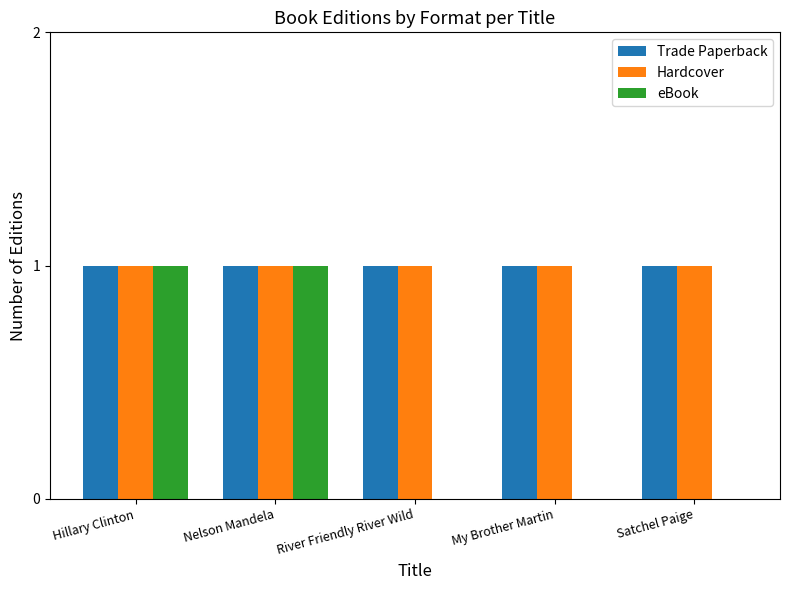

The value of eBook at River Friendly River Wild is 0. True or false?

True